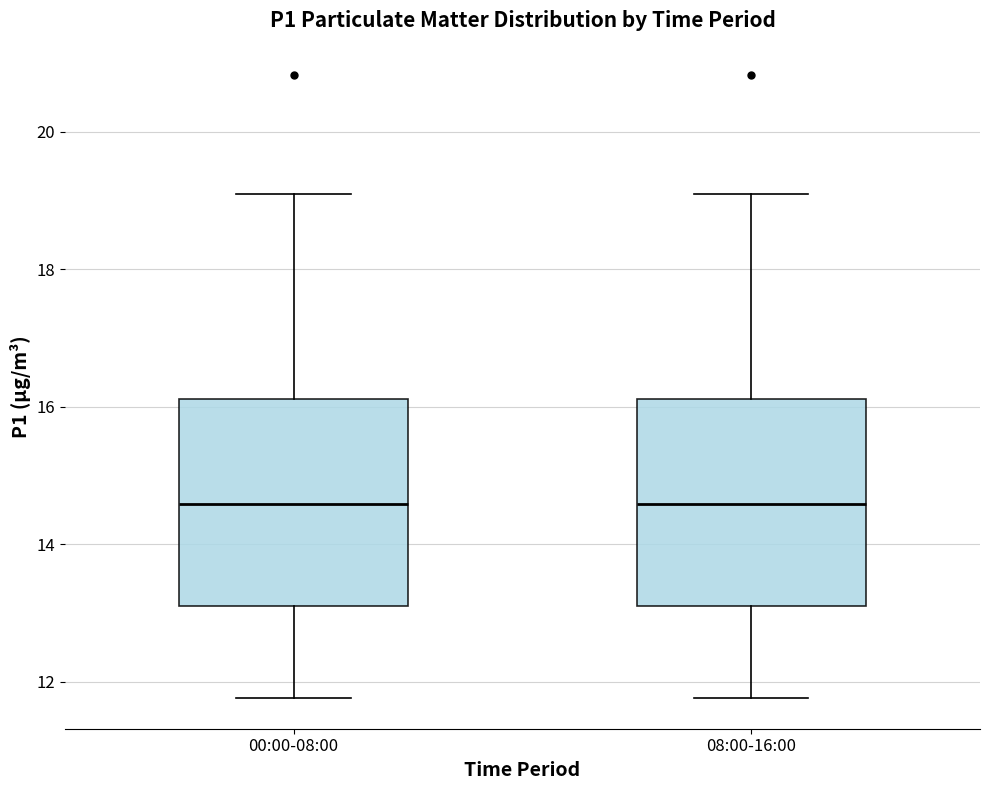

Where does the median line of the box for 08:00-16:00 sit on the y-axis? The values are not printed on the chart, so give them approximately, as read against the axis.

14.6